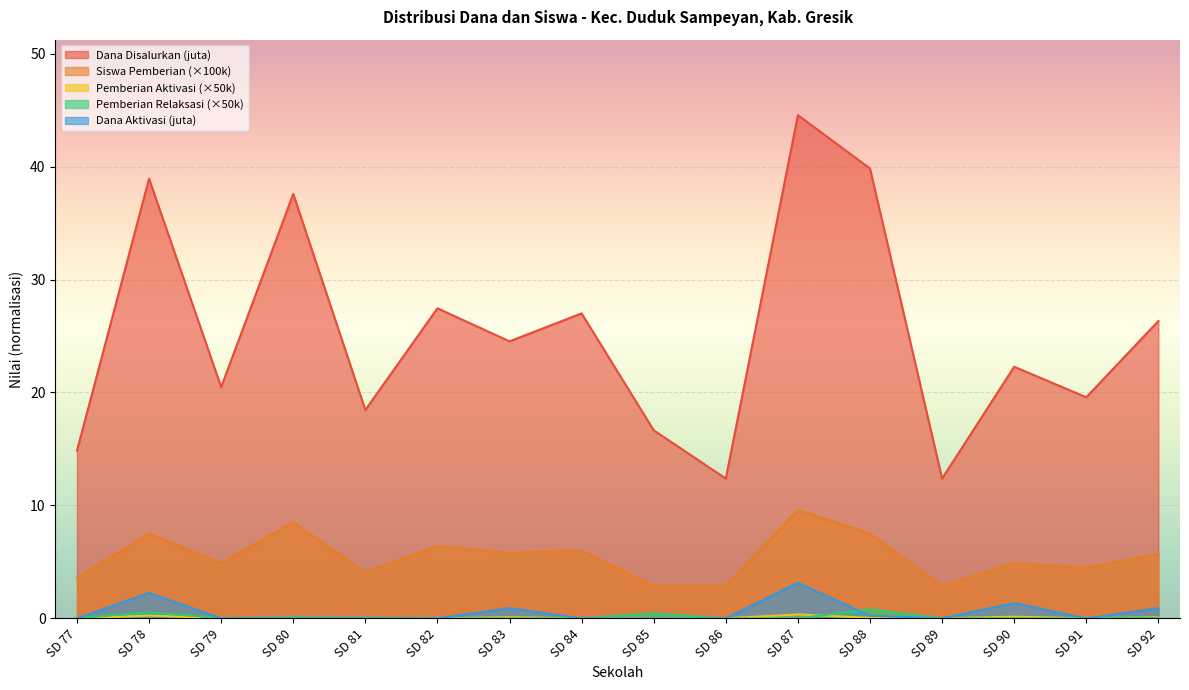

Reading left to right, extract all data points from this chart.

Dana Disalurkan: 14.8	38.9	20.5	37.6	18.4	27.4	24.5	27.0	16.6	12.4	44.5	39.8	12.4	22.3	19.6	26.3
Siswa Pemberian: 3.6	7.5	4.9	8.5	4.1	6.4	5.8	6.0	2.9	2.9	9.6	7.5	2.9	4.9	4.5	5.7
Pemberian Aktivasi: 0.0	0.2	0.0	0.0	0.0	0.0	0.1	0.0	0.0	0.0	0.3	0.1	0.0	0.1	0.0	0.1
Pemberian Relaksasi: 0.0	0.6	0.0	0.1	0.1	0.0	0.0	0.0	0.5	0.0	0.0	0.8	0.0	0.0	0.0	0.1
Dana Aktivasi: 0.0	2.2	0.0	0.0	0.0	0.0	0.9	0.0	0.0	0.0	3.1	0.2	0.0	1.4	0.0	0.9